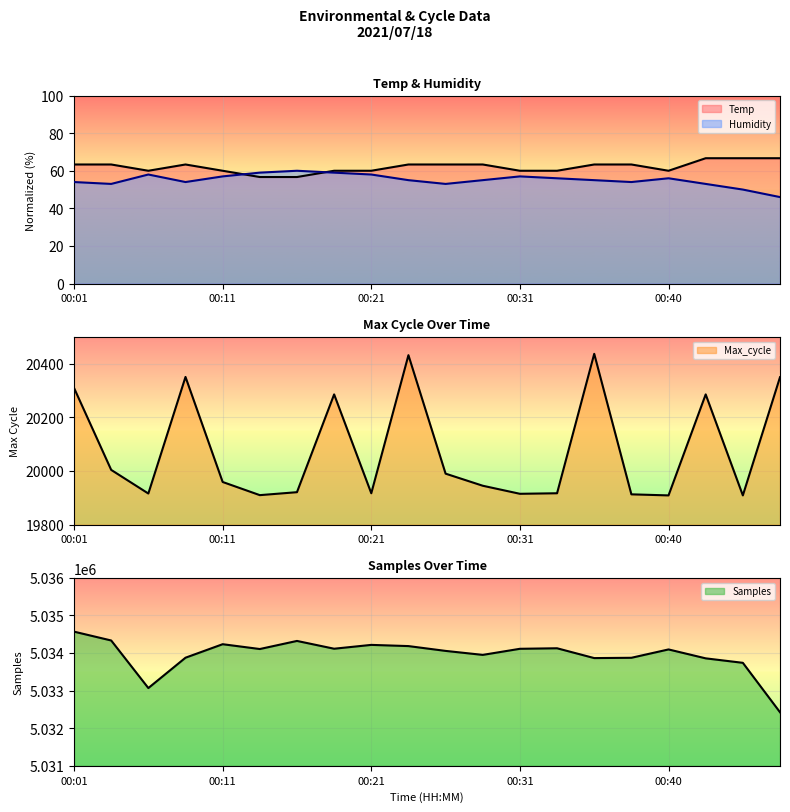

How many interior local valleys does the Max_cycle series have?

6